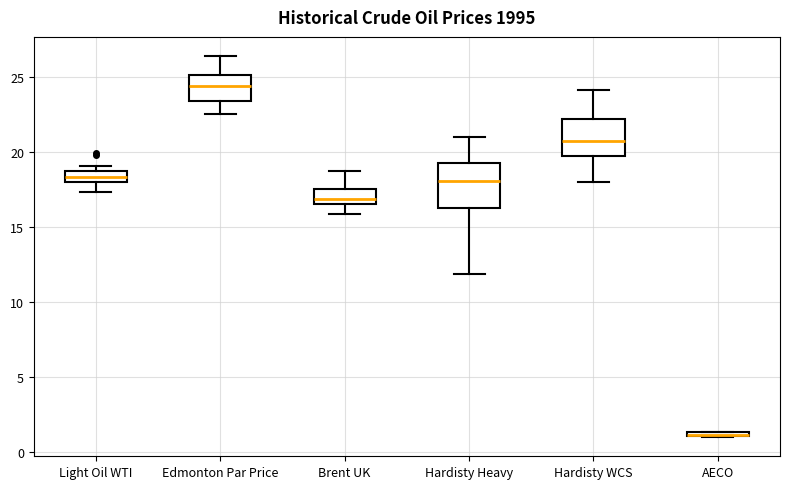

Comparing the boxes themselves (not the whiskers), which one is the tallest?

Hardisty Heavy